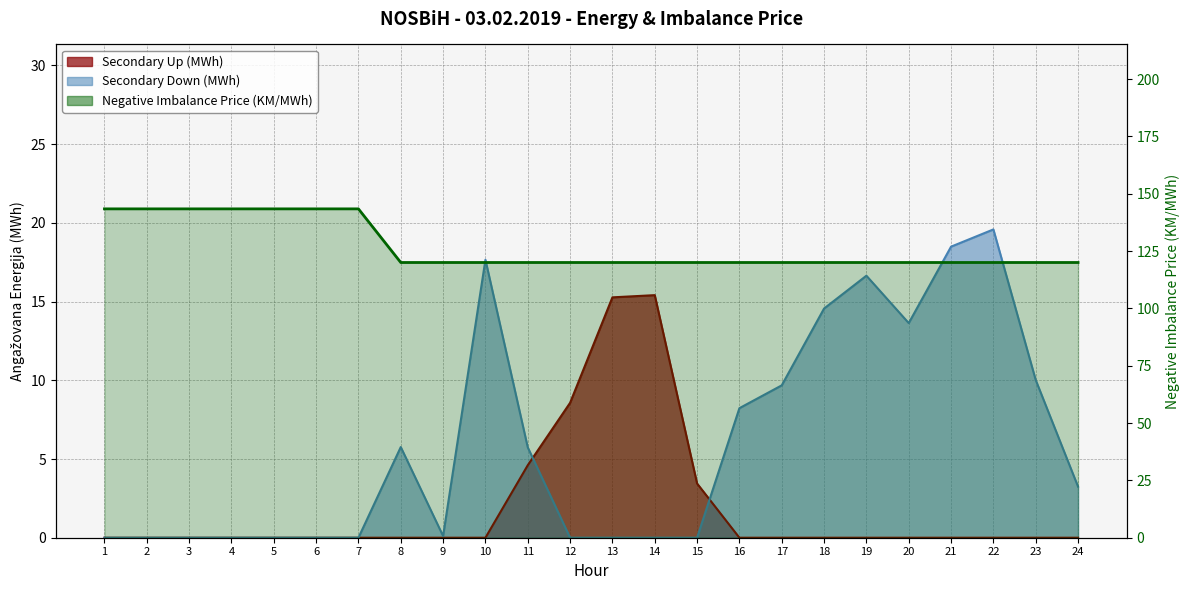

How many data points in Secondary Up (MWh) are above 0?

5